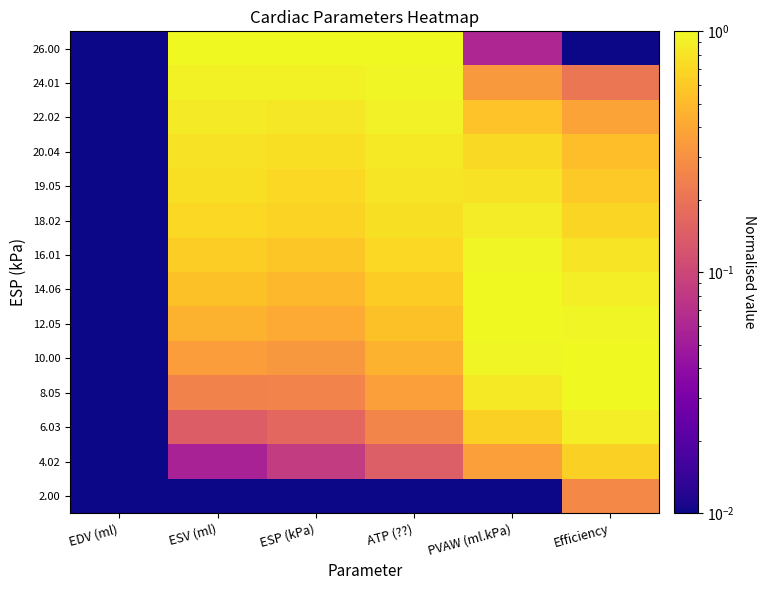

At how many categories does at least one series exceed 0?

6